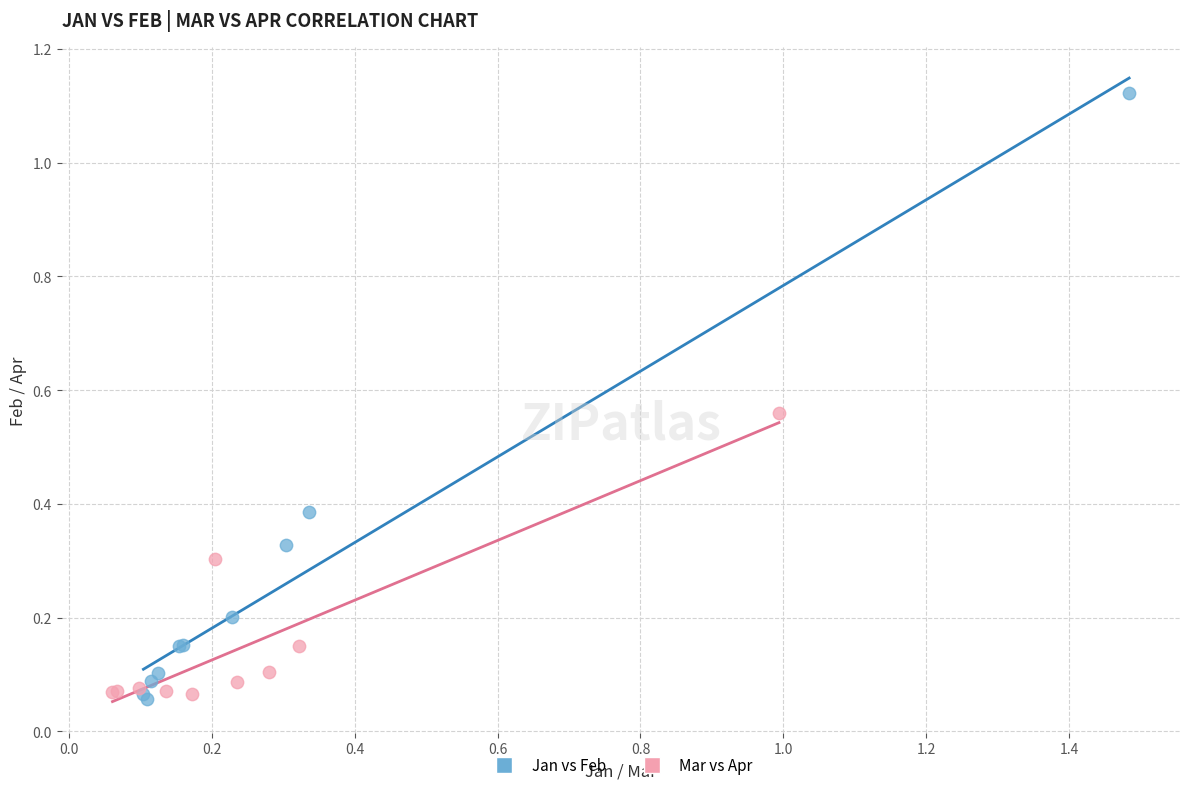

Which series contains the highest Y value?

Jan vs Feb